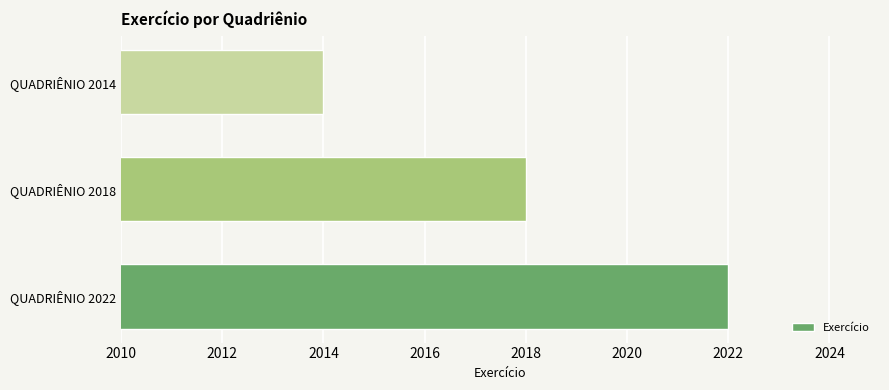

The chart shows a value of 2014 at QUADRIÊNIO 2014. True or false?

True